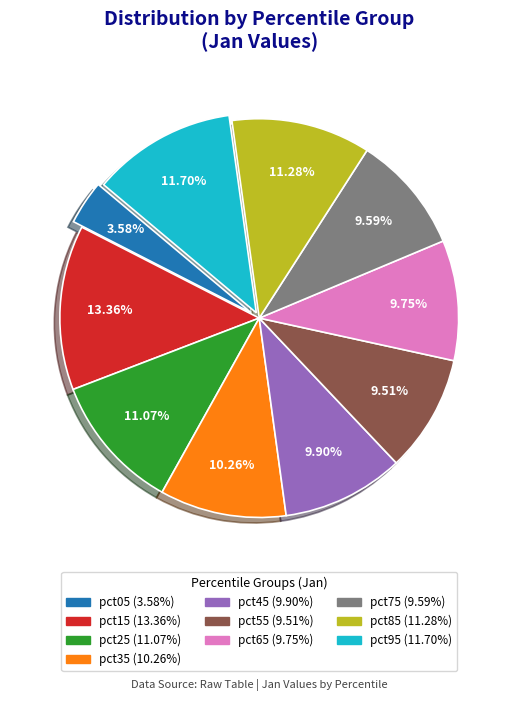

The pct35 slice represents 23% of the pie. True or false?

False